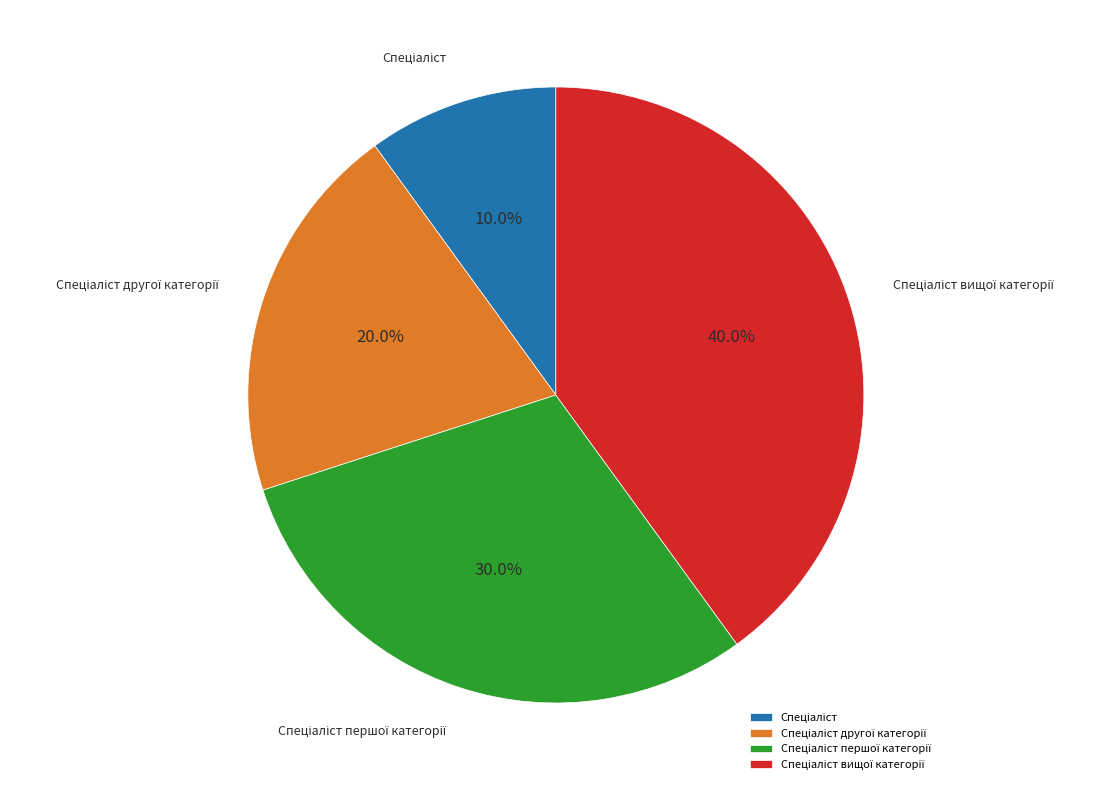

How many segments does this pie chart have?

4